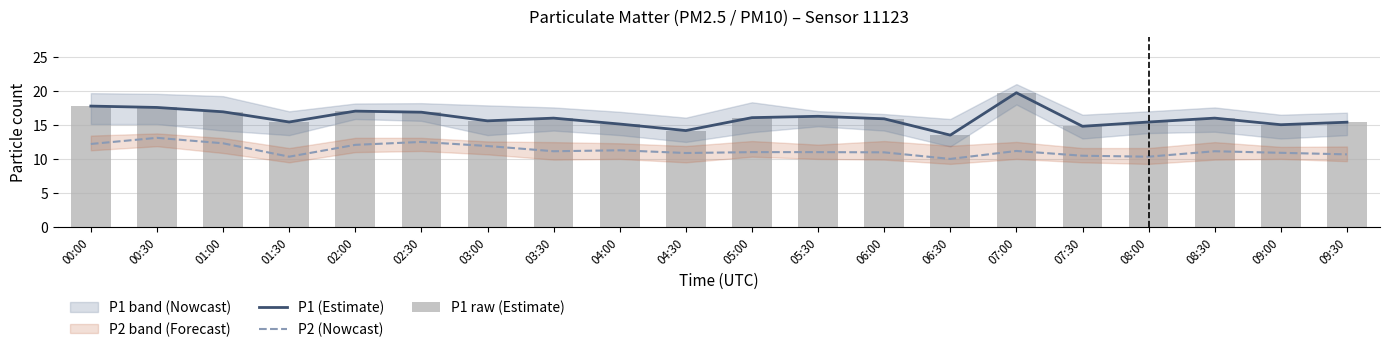

What is the difference between the maximum and minimum values in the P2 (Nowcast) series?

3.1